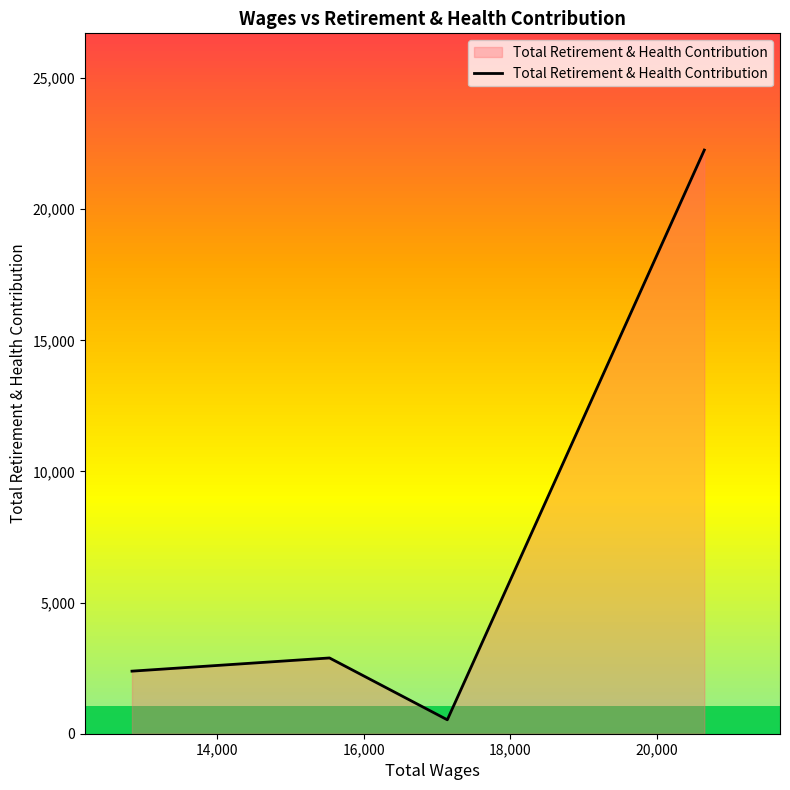

What is the difference between the maximum and minimum values?

21725